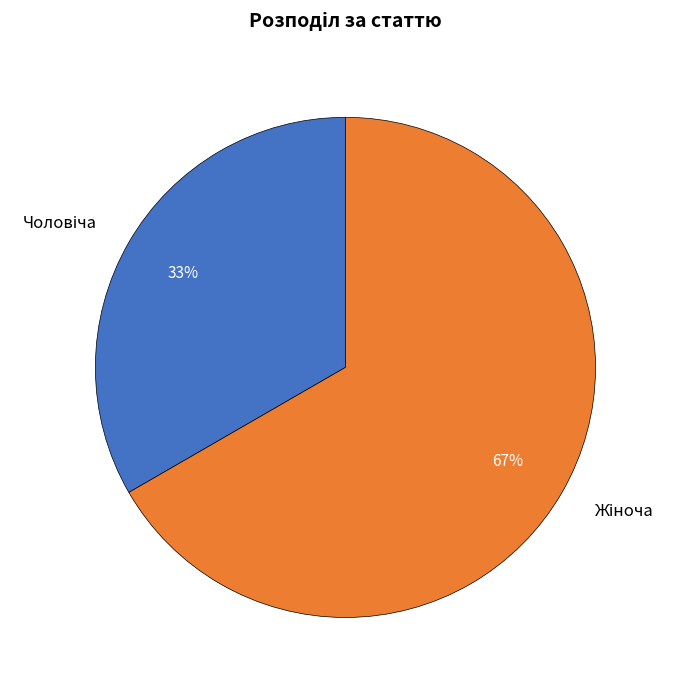

Does any single category account for the majority?

Yes